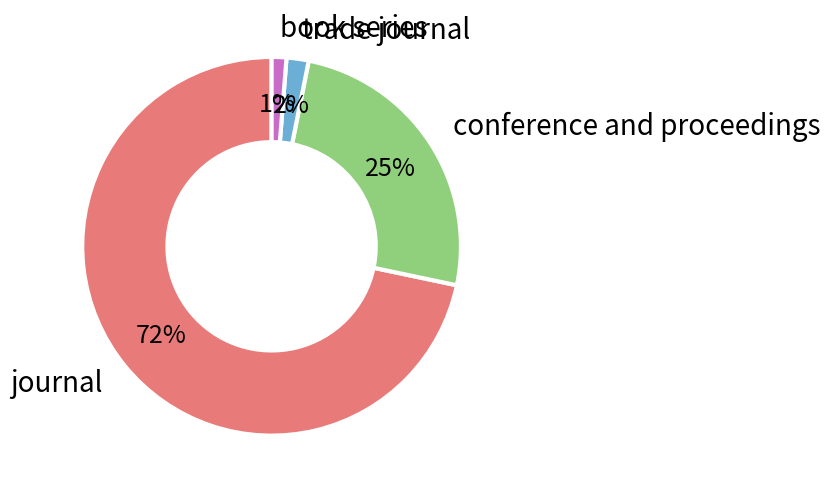

Do trade journal and journal together represent more than half of the pie?

Yes